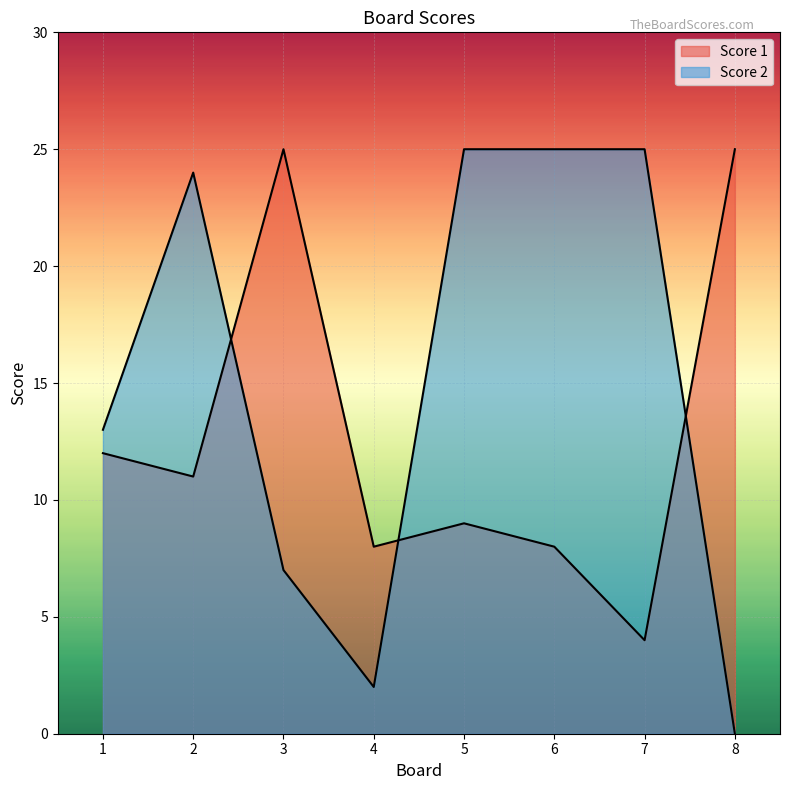

What is the lowest value of the Score 1 series?

4